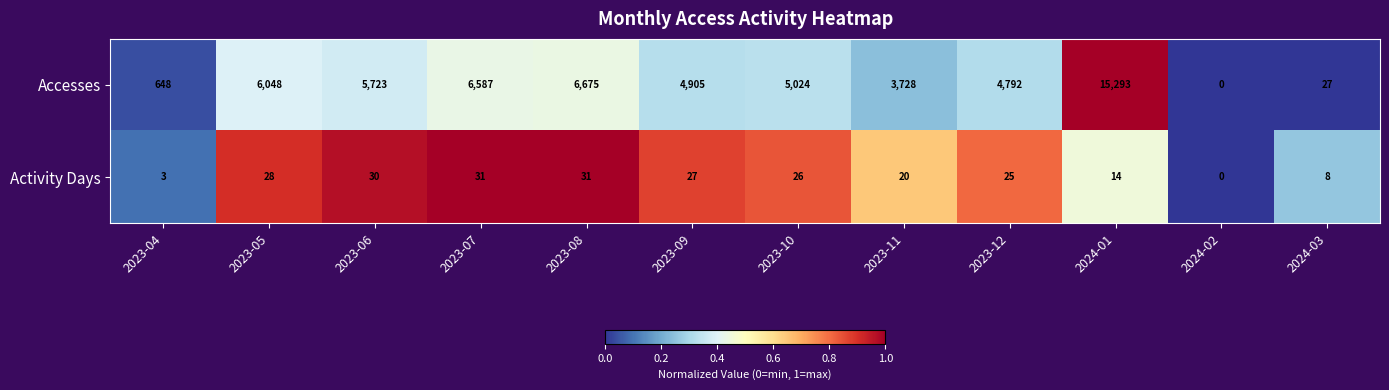

Count the number of categories in the chart.

12